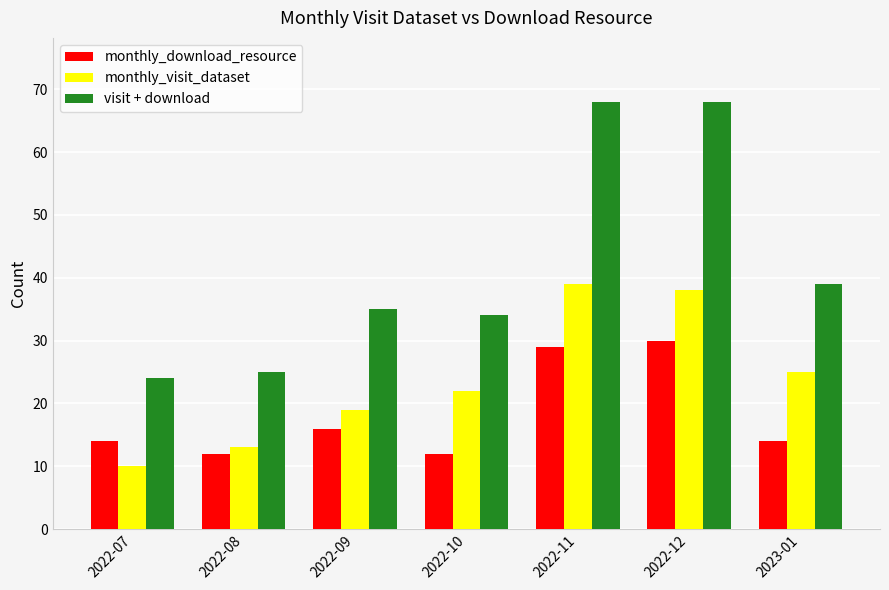

How many bars are there in total?

21